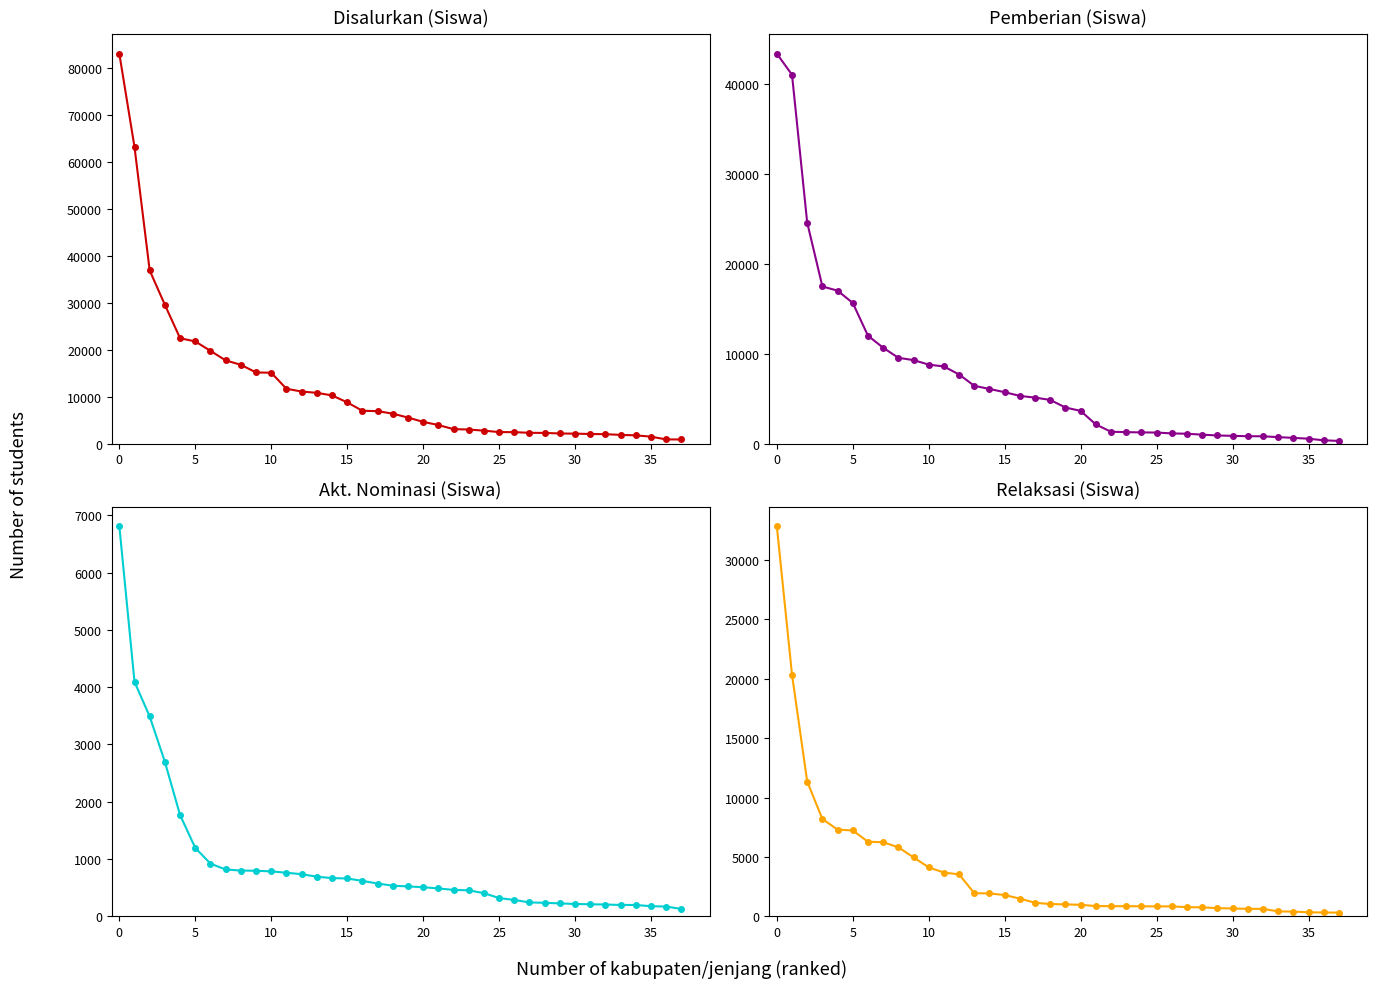

True or false: Disalurkan (Siswa) has more than 2 points higher than both neighbors.

False